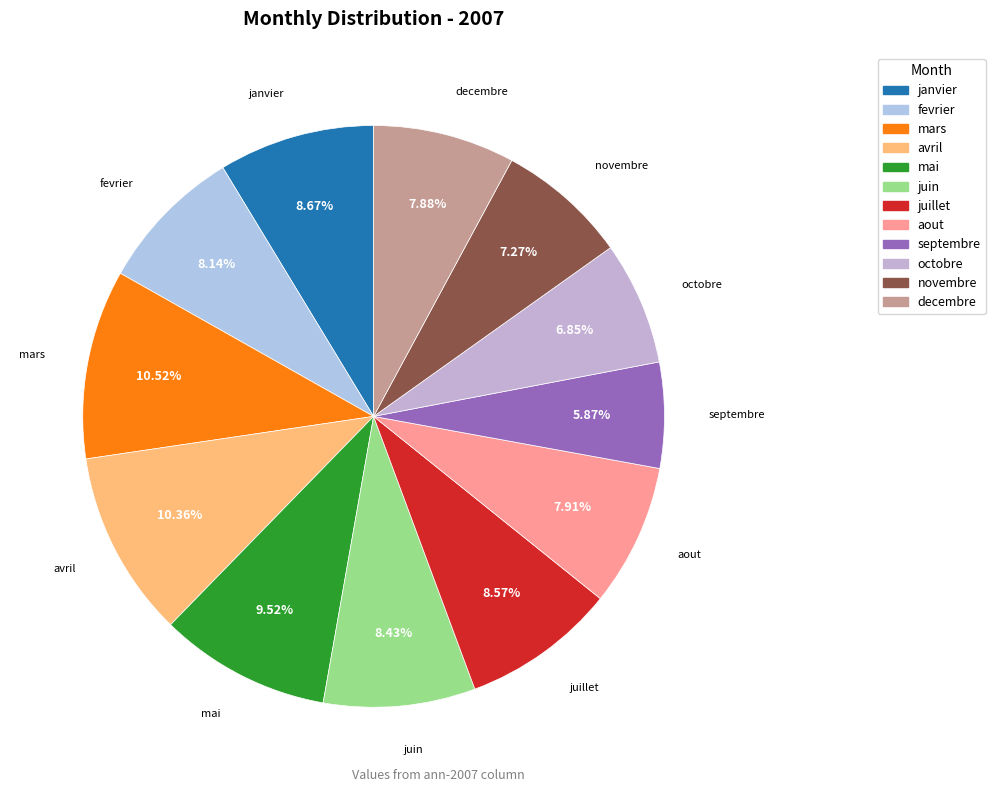

Does fevrier represent more than half of the total?

No